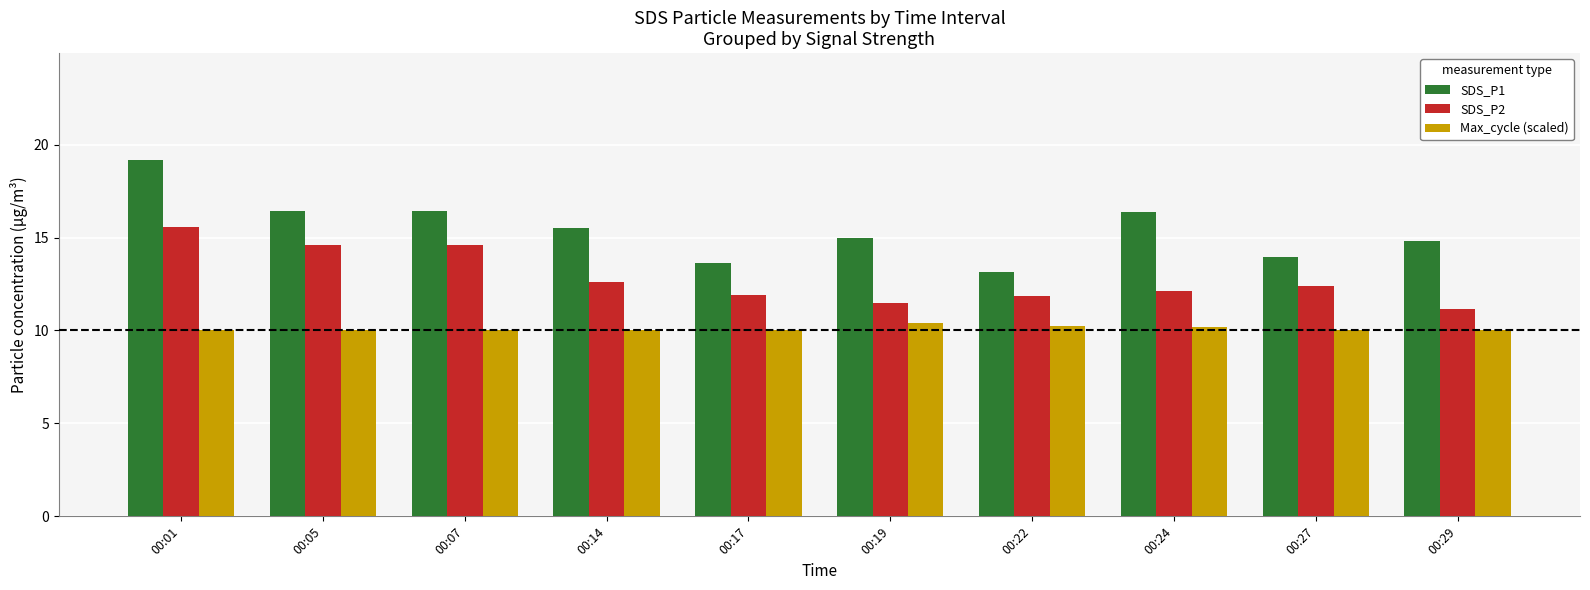

At 00:27, list the series in order from smallest to largest.

Max_cycle (scaled), SDS_P2, SDS_P1